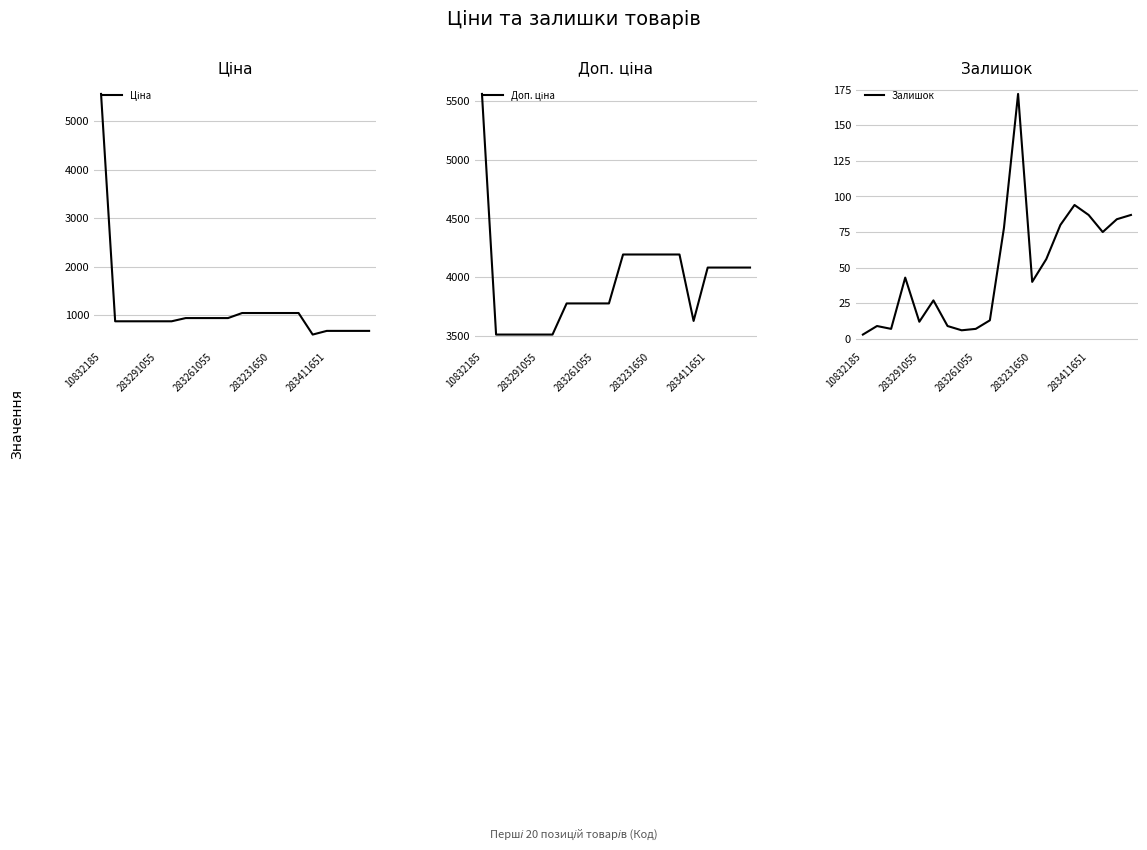

Is the value of Доп. ціна at 11 greater than the value of Залишок at 7?

Yes